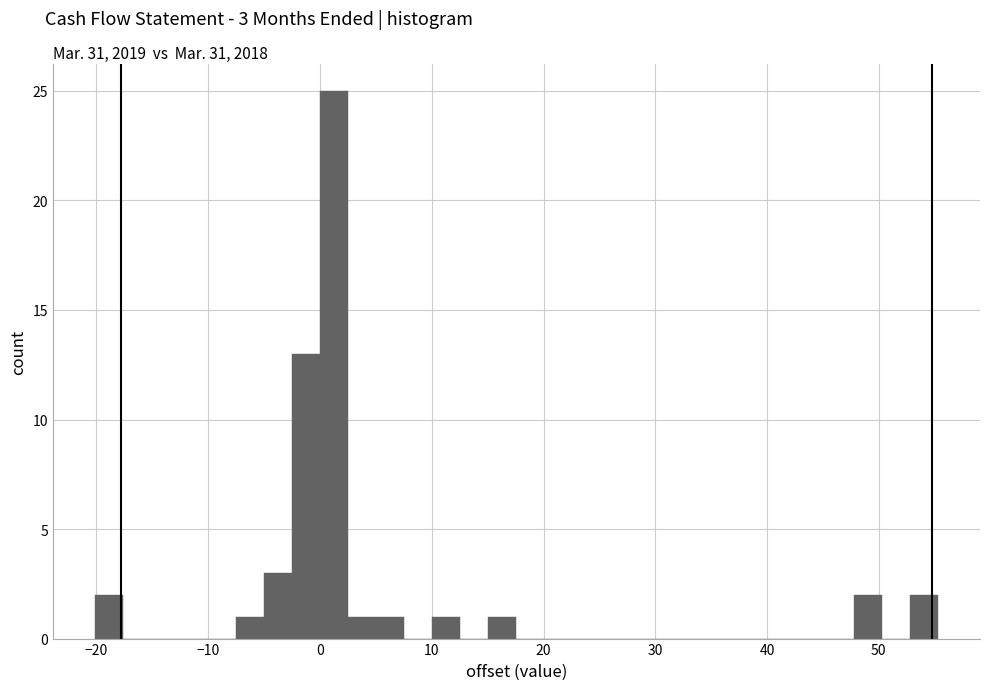

Around what value on the x-axis is the tallest bar? Give the approximate position of its centre, as read against the axis.

1